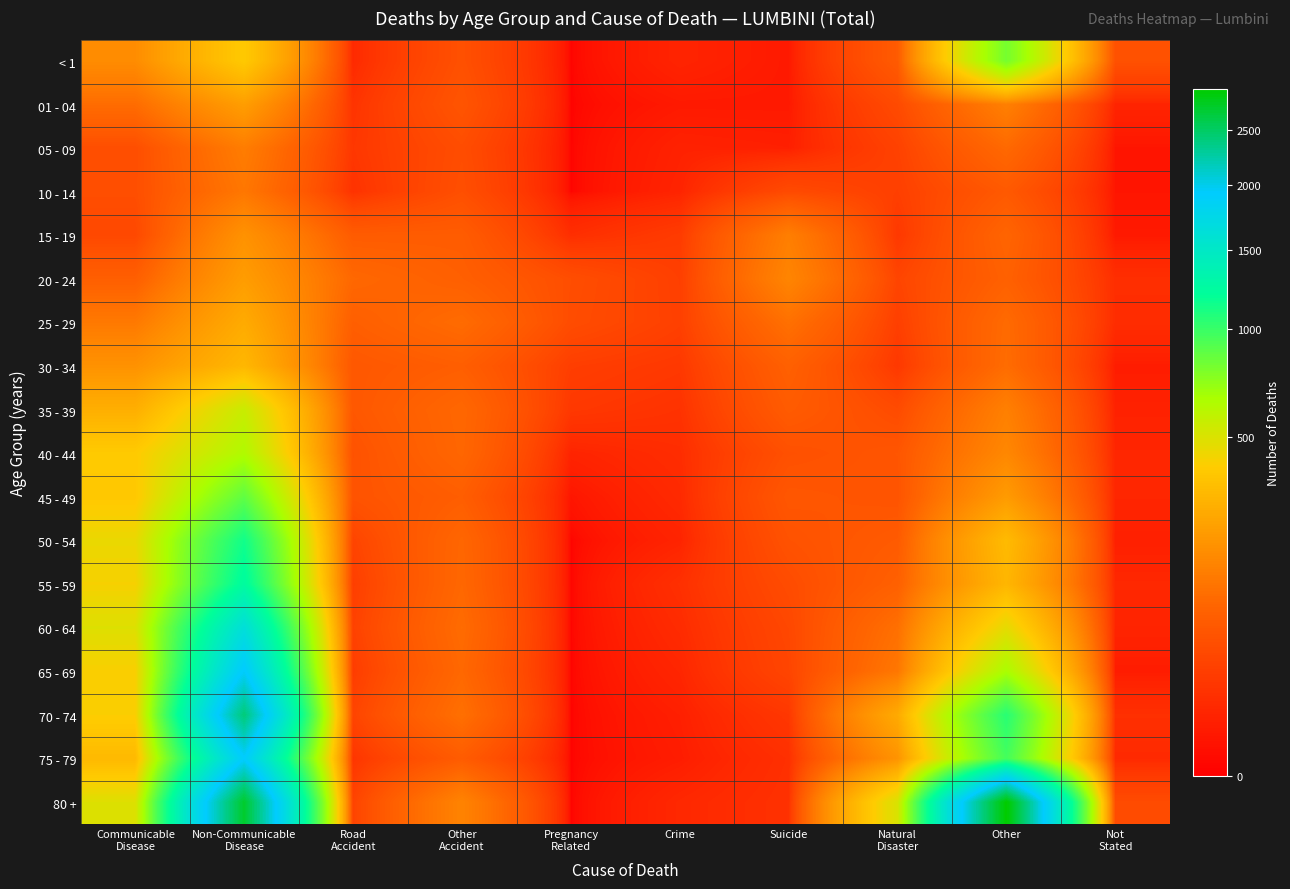

Reading left to right, what are all the values shown in this chart?

< 1: Communicable
Disease=178	Non-Communicable
Disease=387	Road
Accident=10	Other
Accident=51	Pregnancy
Related=0	Crime=7	Suicide=3	Natural
Disaster=69	Other=803	Not
Stated=52
01 - 04: Communicable
Disease=104	Non-Communicable
Disease=227	Road
Accident=17	Other
Accident=58	Pregnancy
Related=0	Crime=3	Suicide=3	Natural
Disaster=42	Other=146	Not
Stated=7
05 - 09: Communicable
Disease=47	Non-Communicable
Disease=139	Road
Accident=20	Other
Accident=46	Pregnancy
Related=0	Crime=6	Suicide=5	Natural
Disaster=31	Other=98	Not
Stated=2
10 - 14: Communicable
Disease=48	Non-Communicable
Disease=126	Road
Accident=16	Other
Accident=49	Pregnancy
Related=0	Crime=7	Suicide=42	Natural
Disaster=28	Other=66	Not
Stated=2
15 - 19: Communicable
Disease=39	Non-Communicable
Disease=193	Road
Accident=71	Other
Accident=72	Pregnancy
Related=13	Crime=24	Suicide=143	Natural
Disaster=21	Other=89	Not
Stated=3
20 - 24: Communicable
Disease=77	Non-Communicable
Disease=224	Road
Accident=96	Other
Accident=78	Pregnancy
Related=47	Crime=28	Suicide=159	Natural
Disaster=35	Other=81	Not
Stated=13
25 - 29: Communicable
Disease=131	Non-Communicable
Disease=270	Road
Accident=77	Other
Accident=103	Pregnancy
Related=45	Crime=29	Suicide=112	Natural
Disaster=28	Other=101	Not
Stated=12
30 - 34: Communicable
Disease=193	Non-Communicable
Disease=314	Road
Accident=63	Other
Accident=76	Pregnancy
Related=27	Crime=21	Suicide=80	Natural
Disaster=21	Other=104	Not
Stated=4
35 - 39: Communicable
Disease=284	Non-Communicable
Disease=553	Road
Accident=63	Other
Accident=95	Pregnancy
Related=21	Crime=16	Suicide=70	Natural
Disaster=43	Other=146	Not
Stated=6
40 - 44: Communicable
Disease=391	Non-Communicable
Disease=631	Road
Accident=54	Other
Accident=93	Pregnancy
Related=7	Crime=12	Suicide=51	Natural
Disaster=60	Other=165	Not
Stated=8
45 - 49: Communicable
Disease=382	Non-Communicable
Disease=868	Road
Accident=56	Other
Accident=75	Pregnancy
Related=2	Crime=10	Suicide=62	Natural
Disaster=57	Other=219	Not
Stated=8
50 - 54: Communicable
Disease=453	Non-Communicable
Disease=1133	Road
Accident=34	Other
Accident=93	Pregnancy
Related=0	Crime=7	Suicide=54	Natural
Disaster=69	Other=328	Not
Stated=5
55 - 59: Communicable
Disease=420	Non-Communicable
Disease=1236	Road
Accident=27	Other
Accident=95	Pregnancy
Related=0	Crime=14	Suicide=44	Natural
Disaster=80	Other=310	Not
Stated=9
60 - 64: Communicable
Disease=490	Non-Communicable
Disease=1639	Road
Accident=31	Other
Accident=103	Pregnancy
Related=0	Crime=11	Suicide=38	Natural
Disaster=111	Other=466	Not
Stated=7
65 - 69: Communicable
Disease=410	Non-Communicable
Disease=1950	Road
Accident=25	Other
Accident=96	Pregnancy
Related=0	Crime=8	Suicide=35	Natural
Disaster=126	Other=651	Not
Stated=4
70 - 74: Communicable
Disease=405	Non-Communicable
Disease=2422	Road
Accident=34	Other
Accident=111	Pregnancy
Related=0	Crime=5	Suicide=20	Natural
Disaster=268	Other=1051	Not
Stated=14
75 - 79: Communicable
Disease=322	Non-Communicable
Disease=1926	Road
Accident=18	Other
Accident=71	Pregnancy
Related=0	Crime=4	Suicide=14	Natural
Disaster=197	Other=958	Not
Stated=10
80 +: Communicable
Disease=489	Non-Communicable
Disease=2720	Road
Accident=33	Other
Accident=155	Pregnancy
Related=0	Crime=9	Suicide=15	Natural
Disaster=503	Other=2924	Not
Stated=43